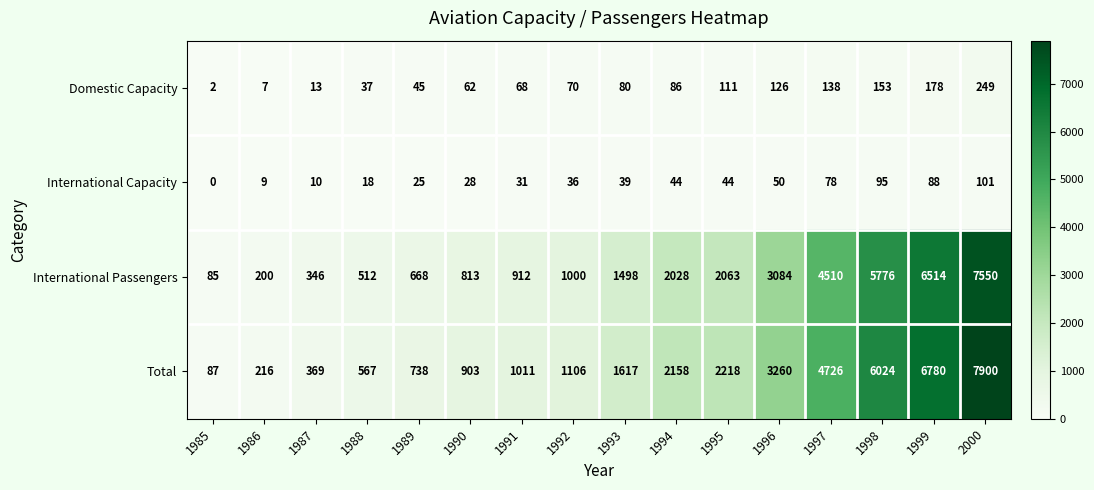

The value of Total at 1989 is 150. True or false?

False